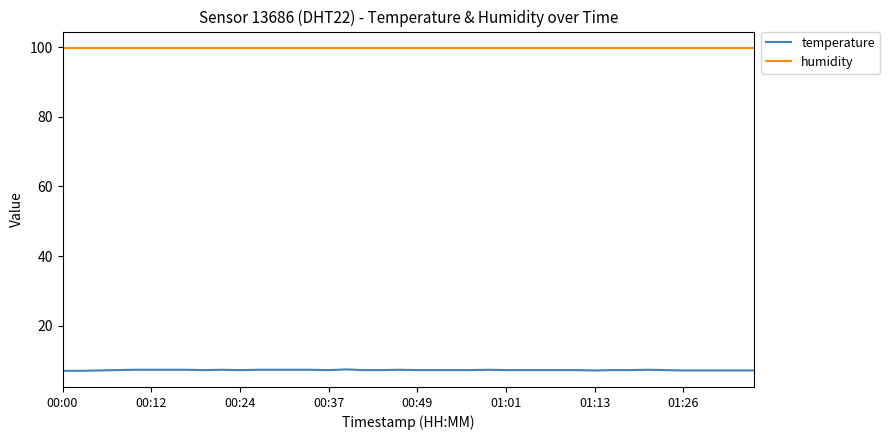

What is the minimum value for temperature?

7.0